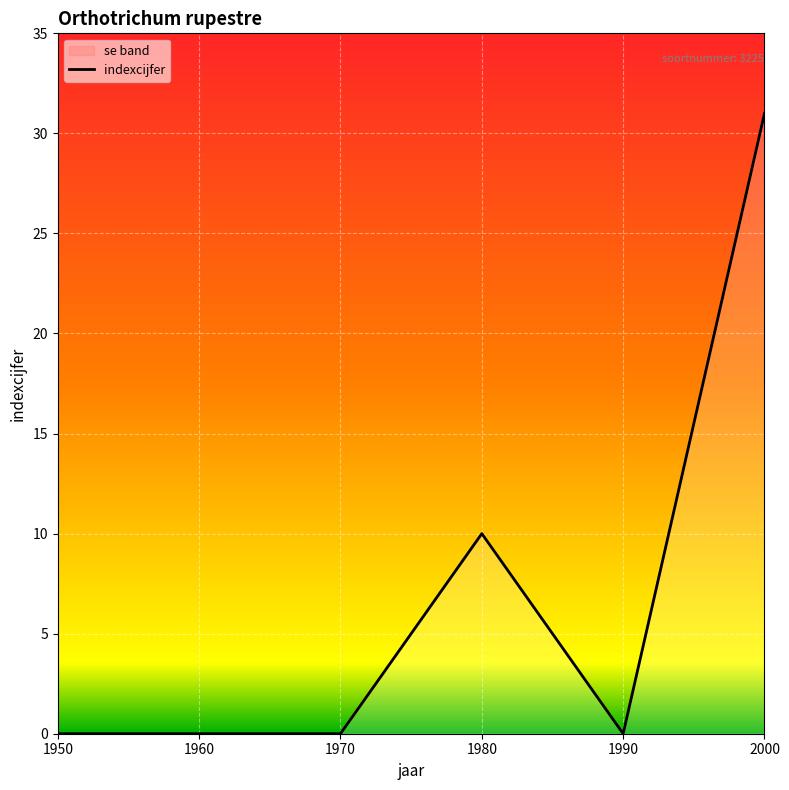

Which has a higher value, 1960 or 1950?

1960